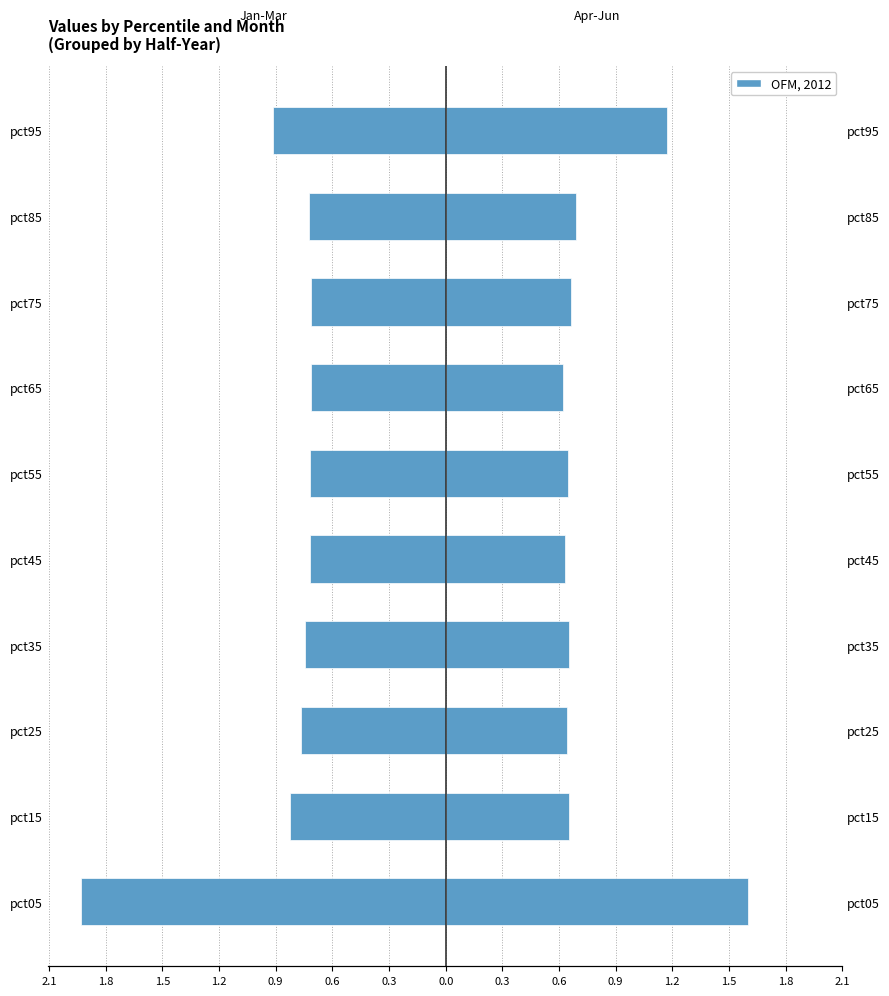

The value of Apr+May+Jun at pct65 is 0.4. True or false?

False